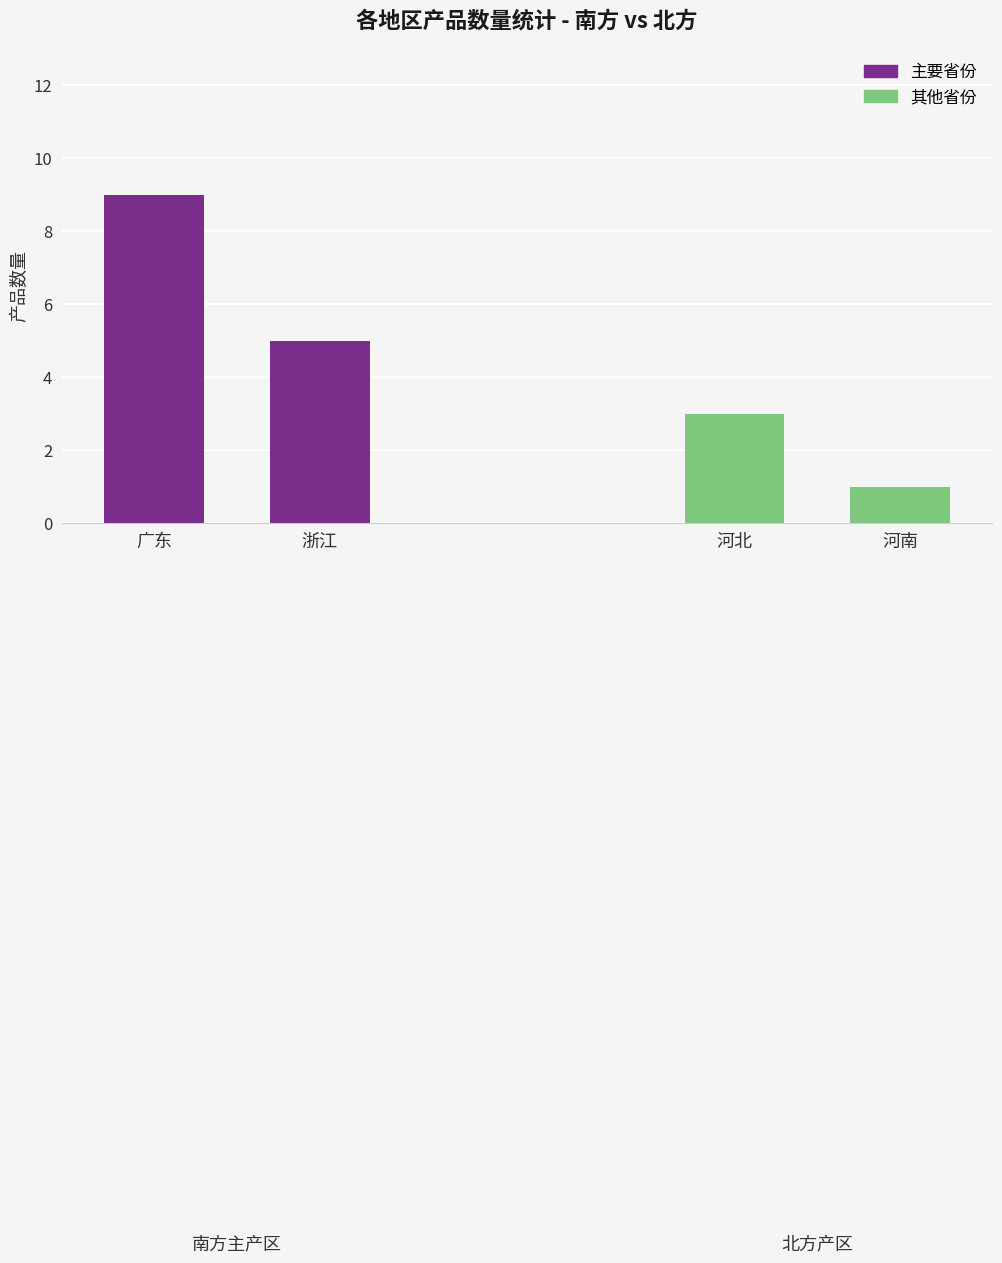

How many 主要省份 values are between 5 and 9?

2